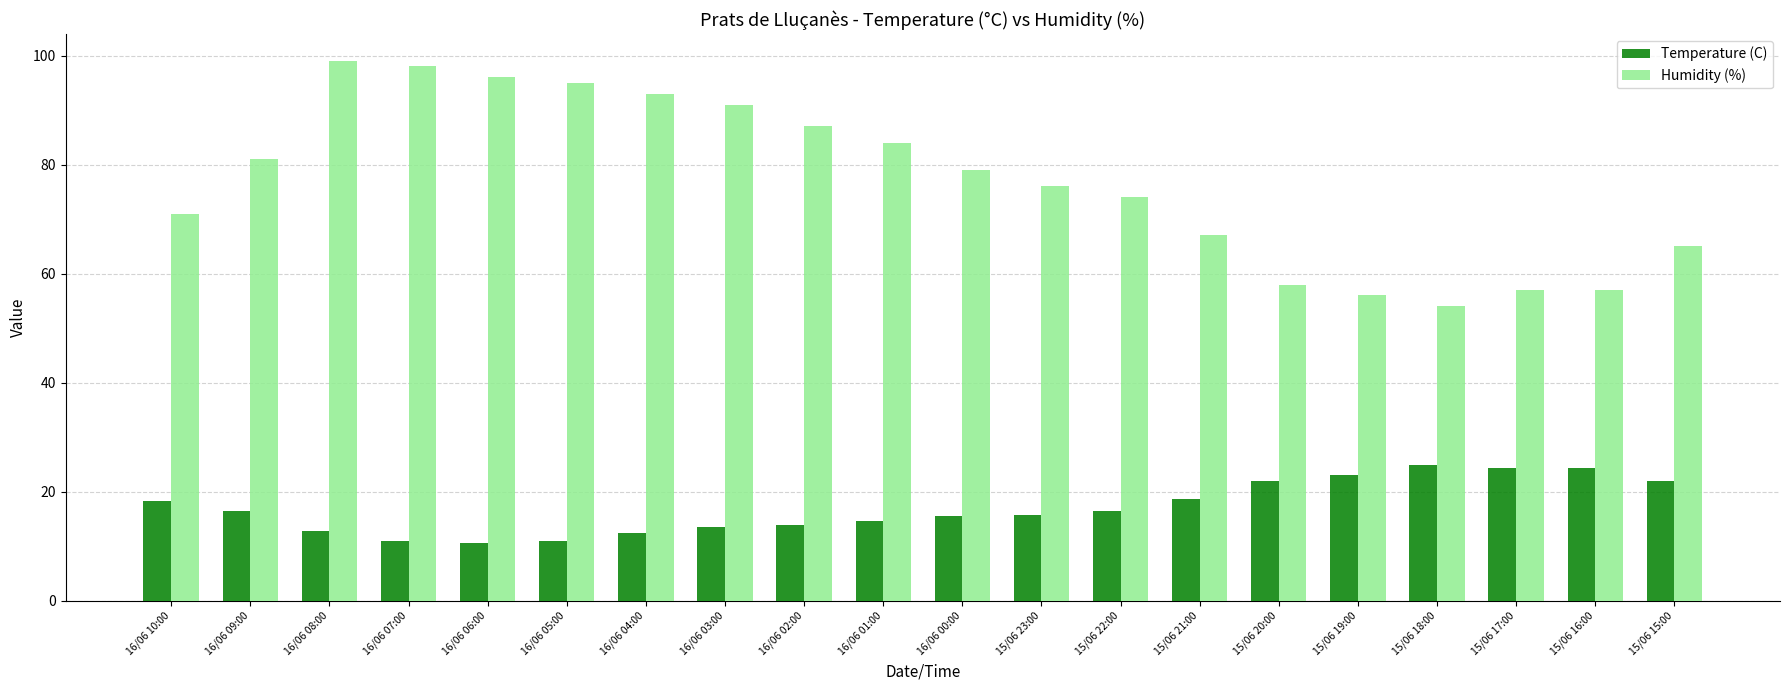

Is it true that Humidity (%) equals 65.0 at 15/06 15:00?

True